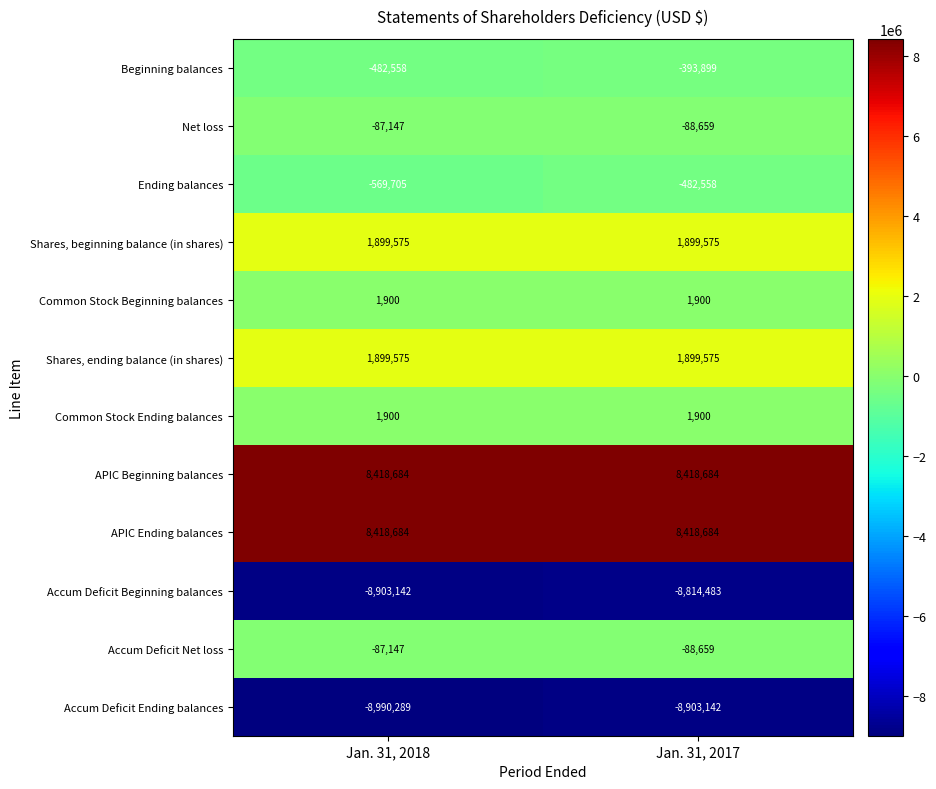

Reading right to left, what are all the values shown in this chart?

Beginning balances: Jan. 31, 2017=-393899	Jan. 31, 2018=-482558
Net loss: Jan. 31, 2017=-88659	Jan. 31, 2018=-87147
Ending balances: Jan. 31, 2017=-482558	Jan. 31, 2018=-569705
Shares, beginning balance (in shares): Jan. 31, 2017=1899575	Jan. 31, 2018=1899575
Common Stock Beginning balances: Jan. 31, 2017=1900	Jan. 31, 2018=1900
Shares, ending balance (in shares): Jan. 31, 2017=1899575	Jan. 31, 2018=1899575
Common Stock Ending balances: Jan. 31, 2017=1900	Jan. 31, 2018=1900
APIC Beginning balances: Jan. 31, 2017=8418684	Jan. 31, 2018=8418684
APIC Ending balances: Jan. 31, 2017=8418684	Jan. 31, 2018=8418684
Accum Deficit Beginning balances: Jan. 31, 2017=-8814483	Jan. 31, 2018=-8903142
Accum Deficit Net loss: Jan. 31, 2017=-88659	Jan. 31, 2018=-87147
Accum Deficit Ending balances: Jan. 31, 2017=-8903142	Jan. 31, 2018=-8990289